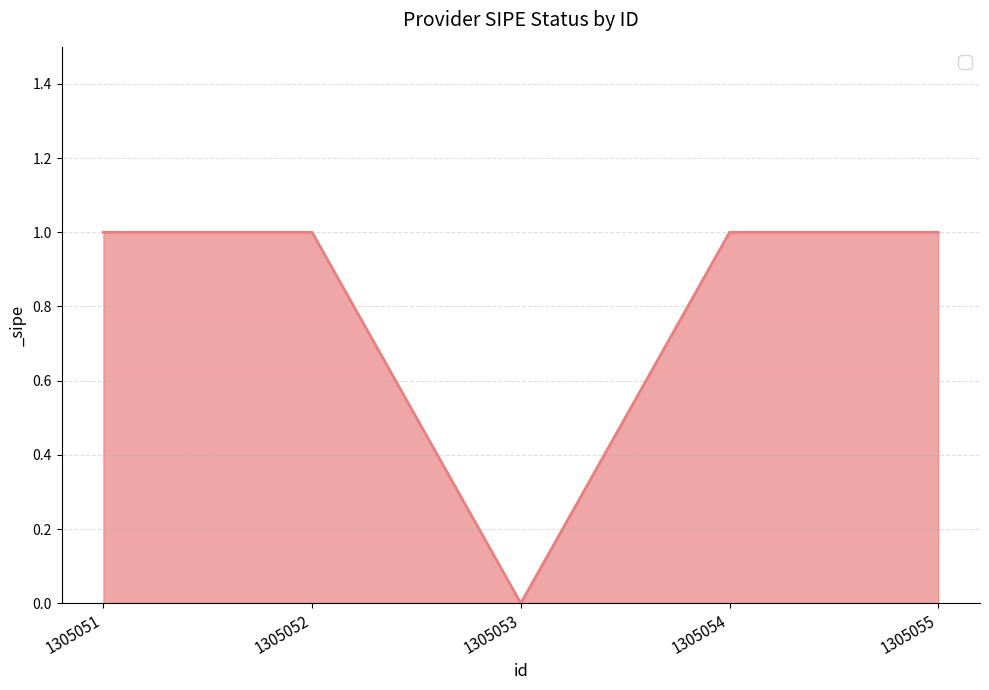

Count the number of categories in the chart.

5